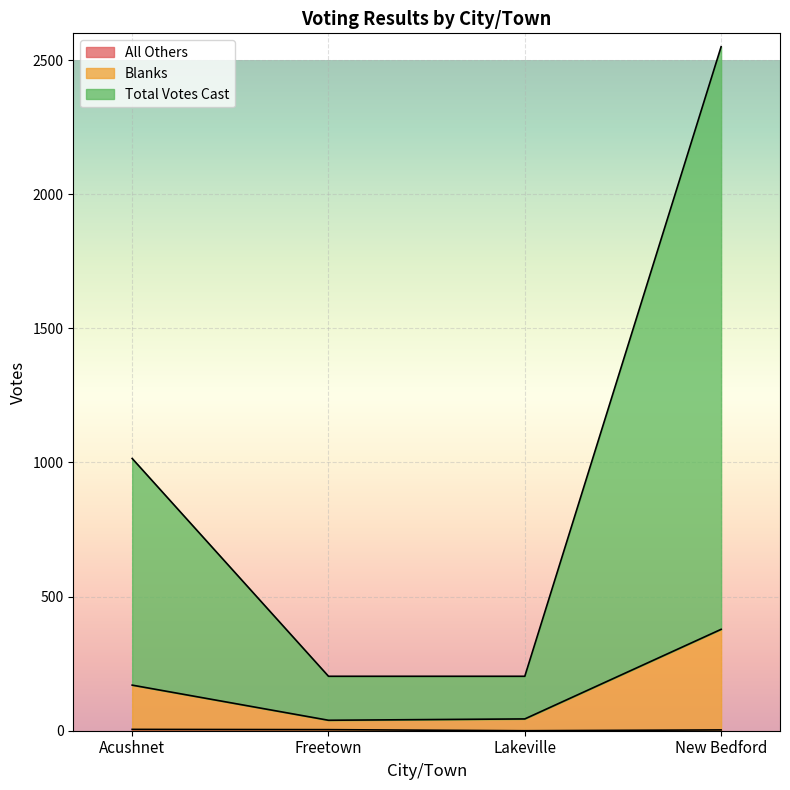

True or false: All Others has a value of 6 at Freetown.

False